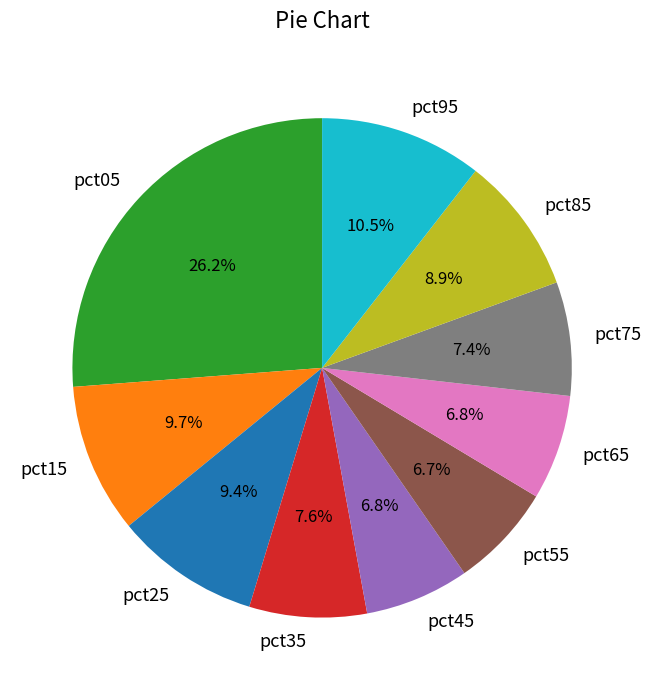

Which has a higher value, pct85 or pct15?

pct15